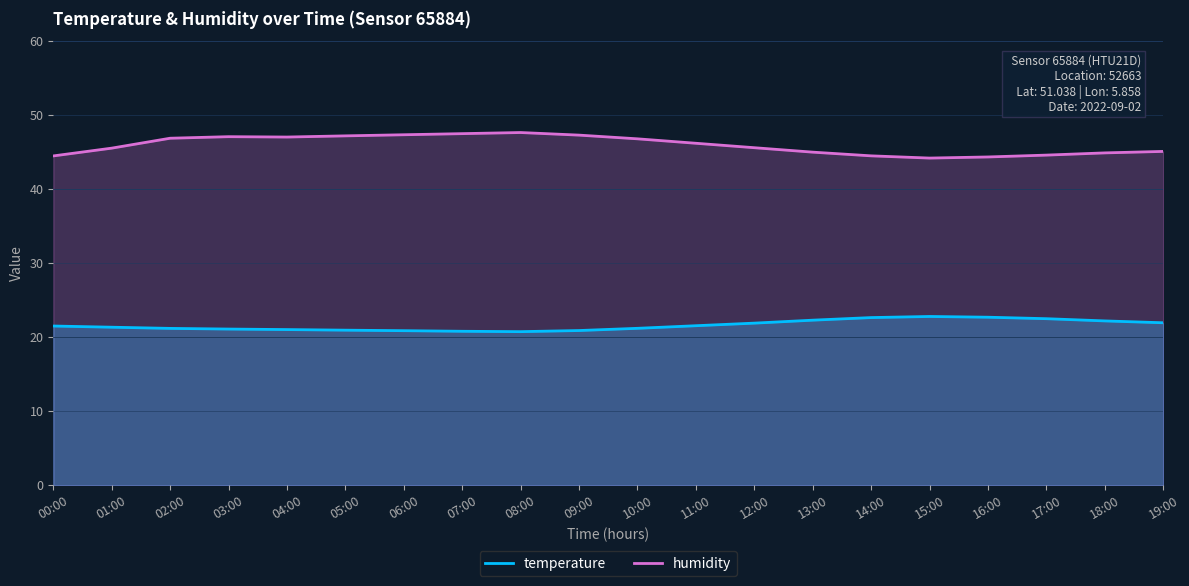

List the series in order of their peak value, highest first.

humidity, temperature